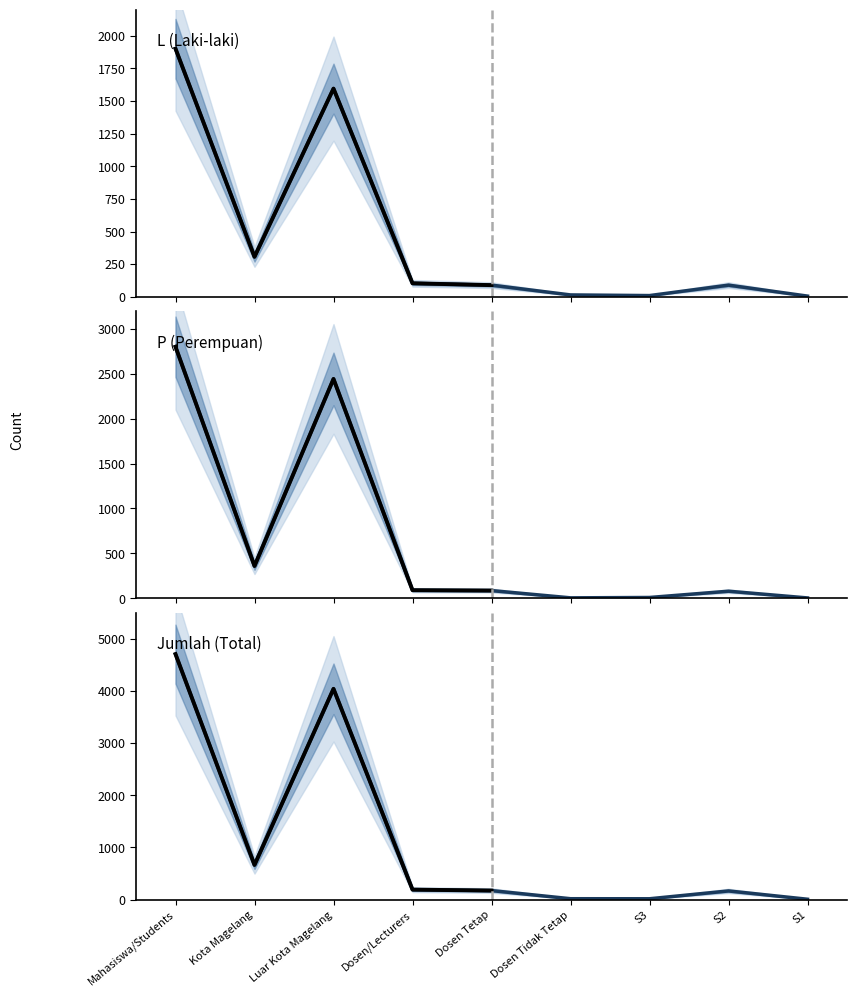

What are all the series names shown in the legend?

L, P, Jumlah